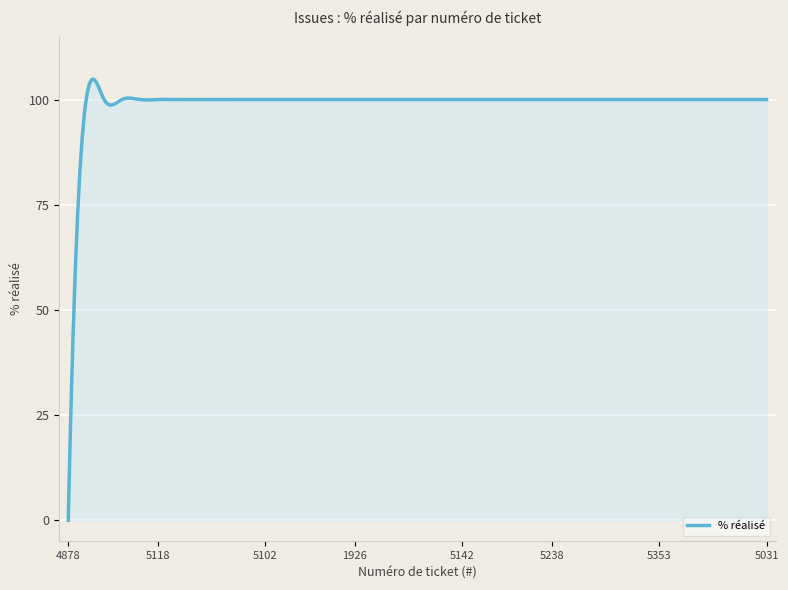

What is the greatest value displayed?

104.8